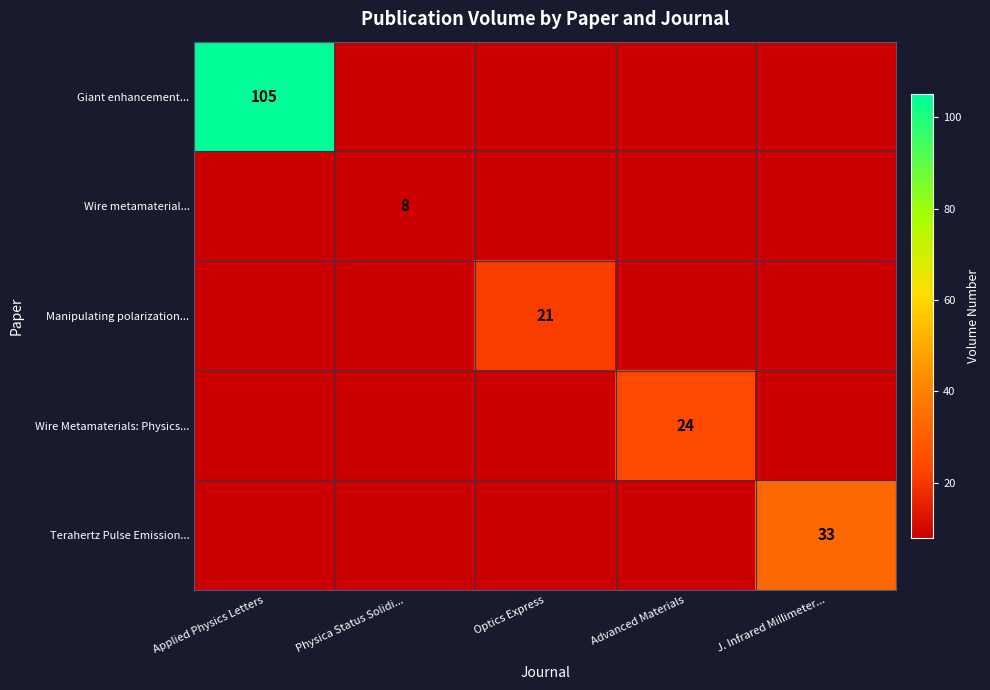

What is the difference between the highest and lowest values at Optics Express?

21